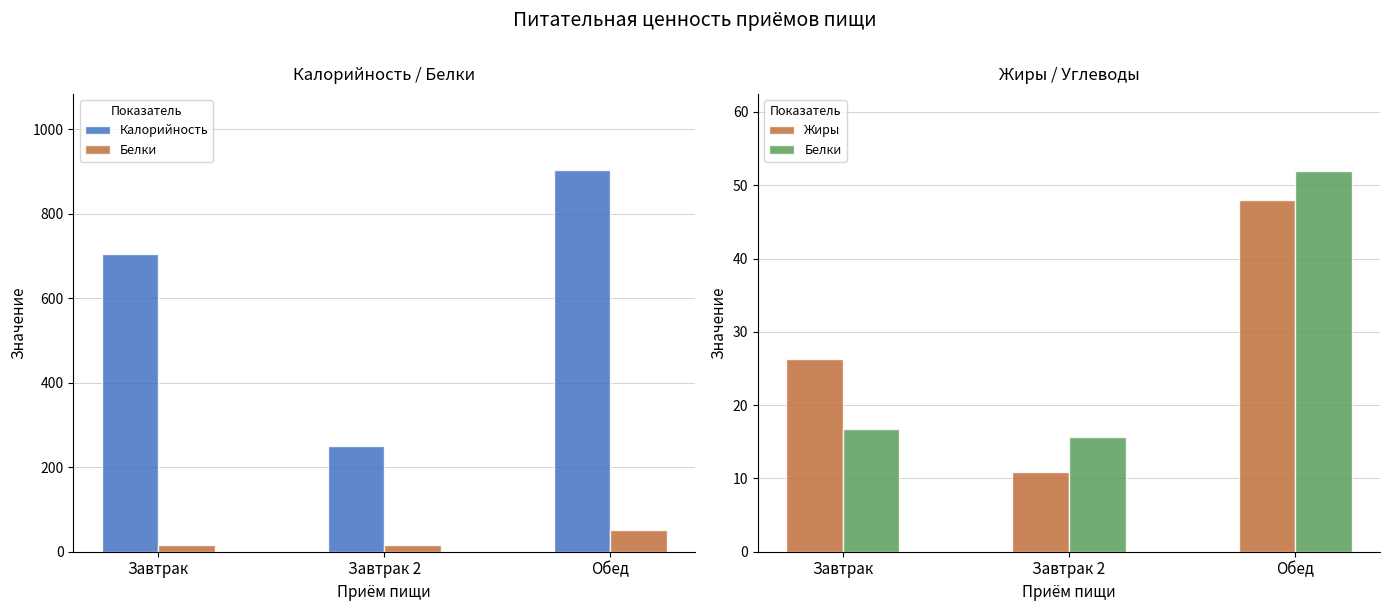

Reading right to left, list all the values displayed in this chart.

Калорийность: 903.0	251.0	705.0
Белки: 52.0	15.6	16.7
Жиры: 48.0	10.9	26.4